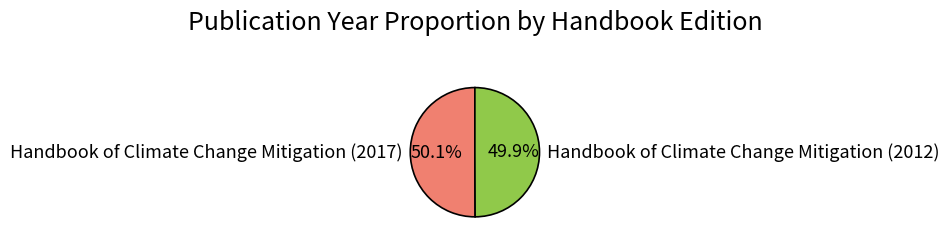

To the nearest percent, what portion does Handbook of Climate Change Mitigation (2012) represent?

50%